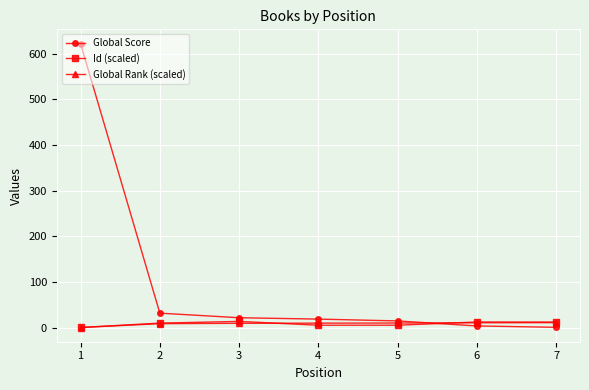

At which label does Global Rank (scaled) reach its minimum?

1